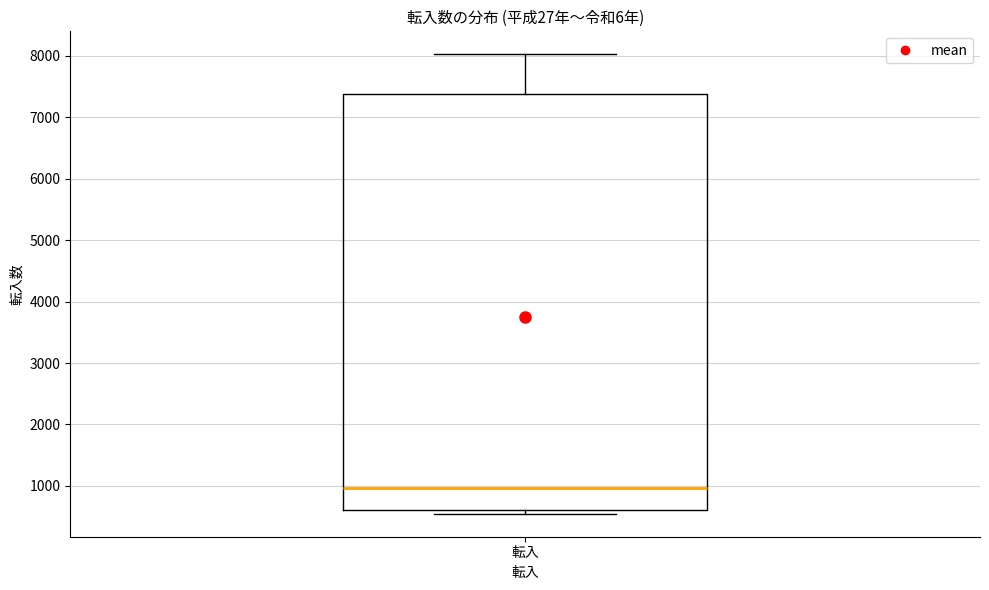

Read this box plot against the y-axis: the position of the median line, the range covered by the box, and the ends of both whiskers. The values are not printed on the chart, so give them approximately, as read against the axis.

median 1000, box 600 to 7400, whiskers 500 to 8000